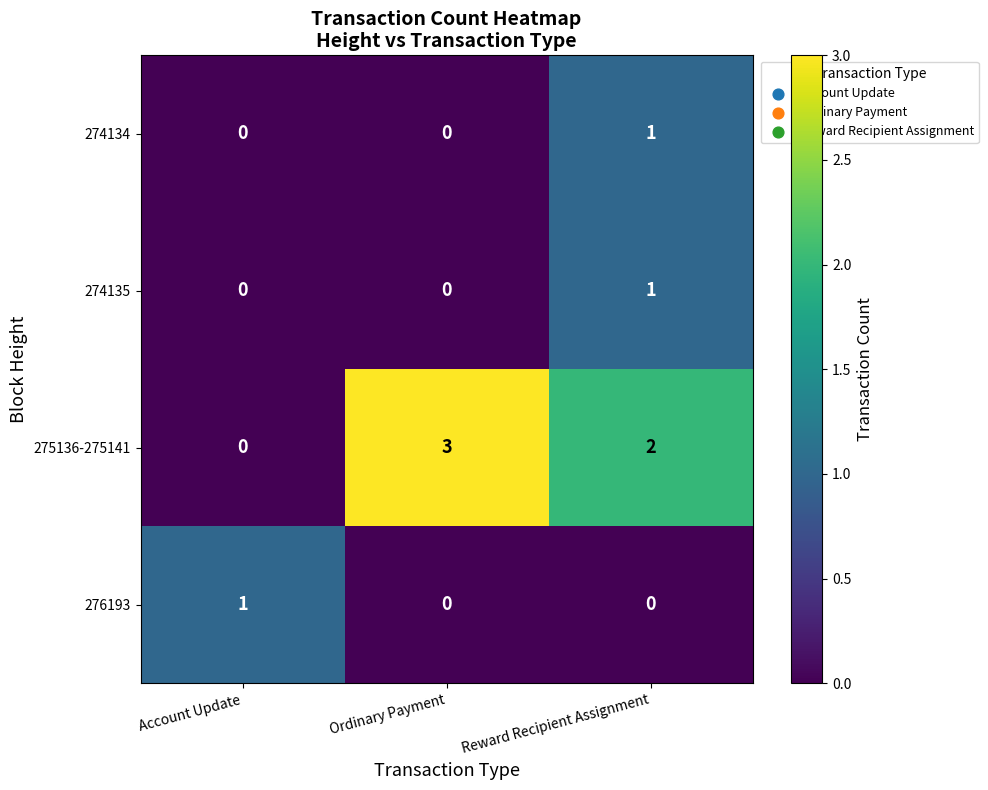

What is the spread (max minus min) of values at Ordinary Payment?

3